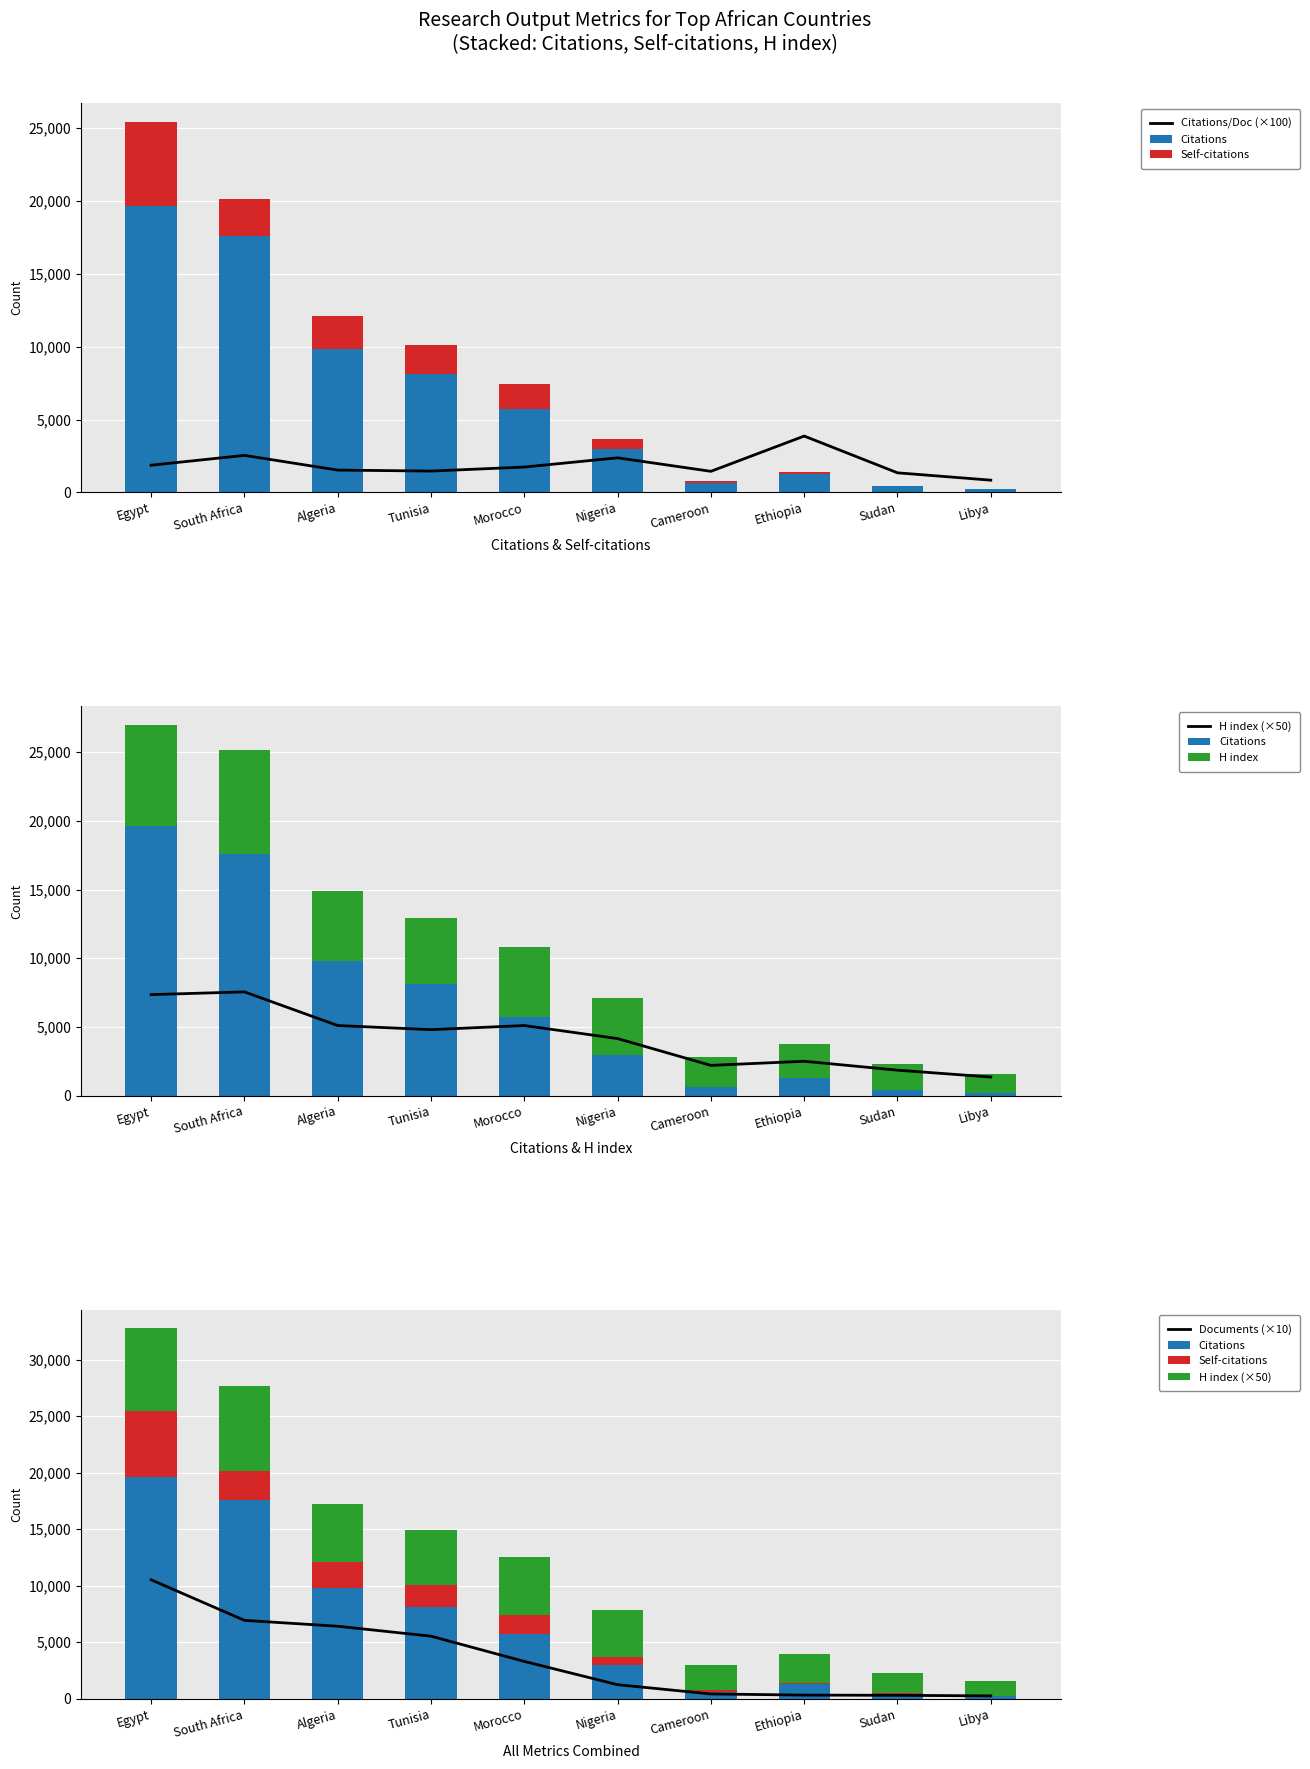

Is the value of H index (×50) at Morocco greater than the value of Citations at Tunisia?

No